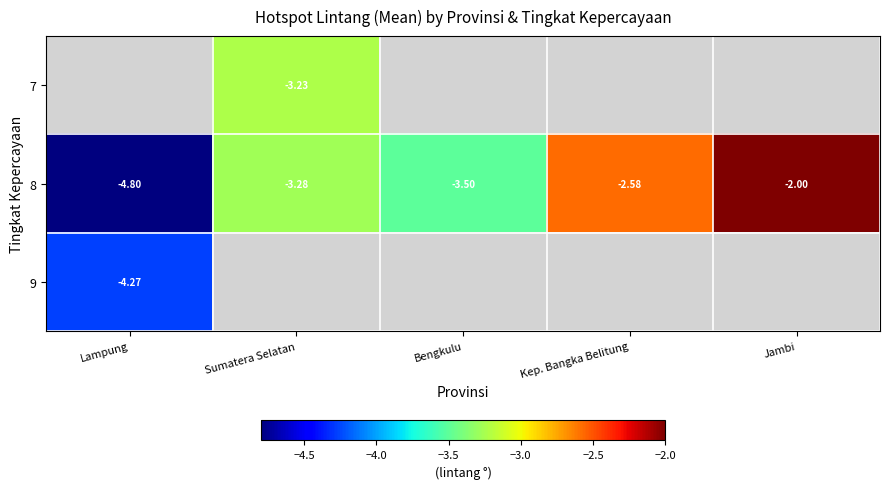

What is the difference between the maximum and second lowest values in the 8 series?

1.5